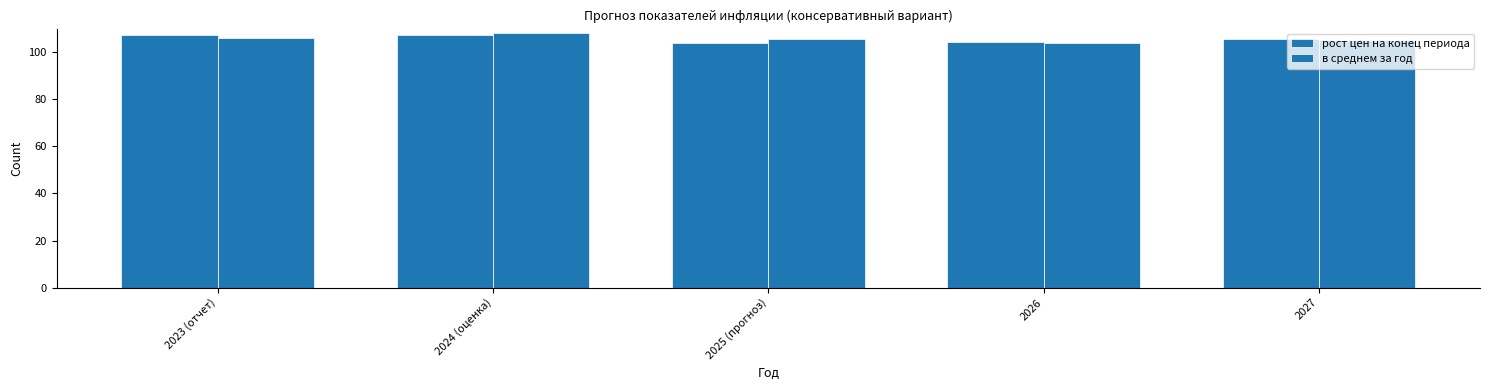

Where does the в среднем за год series first go above 105?

2023 (отчет)